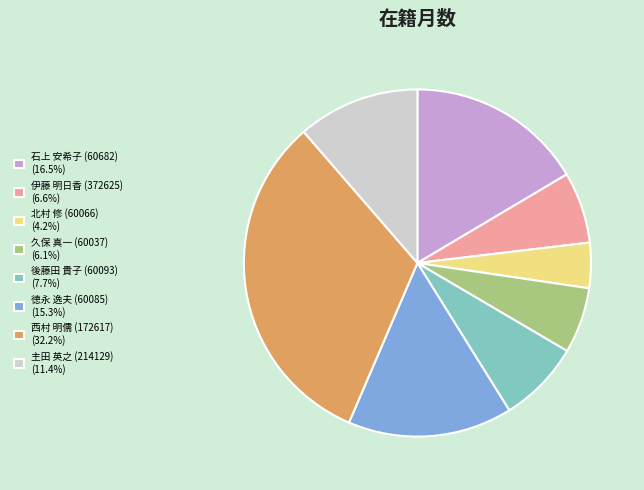

Rank the categories by value from highest to lowest.

西村 明儒 (172617), 石上 安希子 (60682), 徳永 逸夫 (60085), 主田 英之 (214129), 後藤田 貴子 (60093), 伊藤 明日香 (372625), 久保 真一 (60037), 北村 修 (60066)